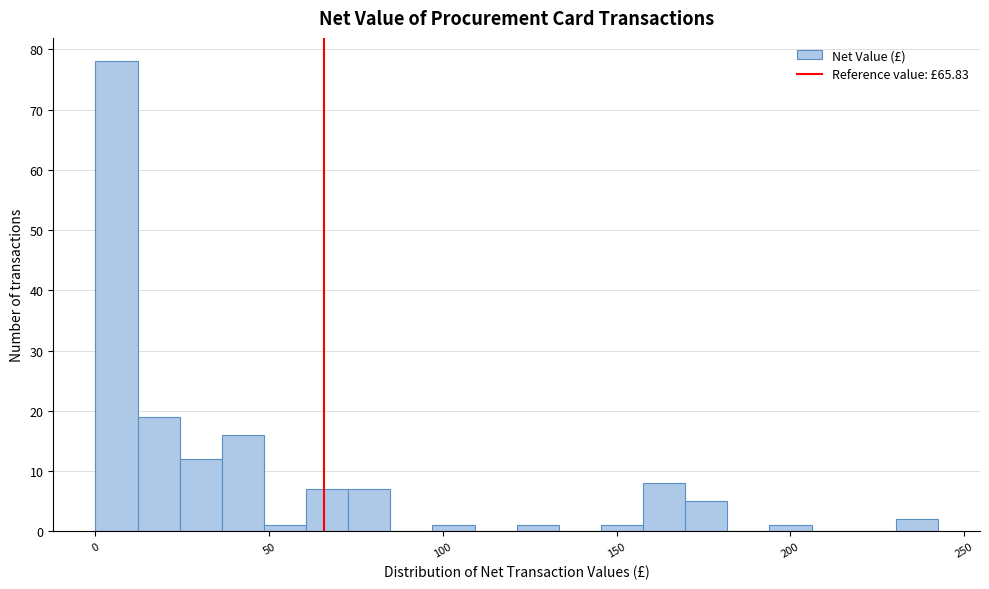

Around what value on the x-axis is the tallest bar? Give the approximate position of its centre, as read against the axis.

5